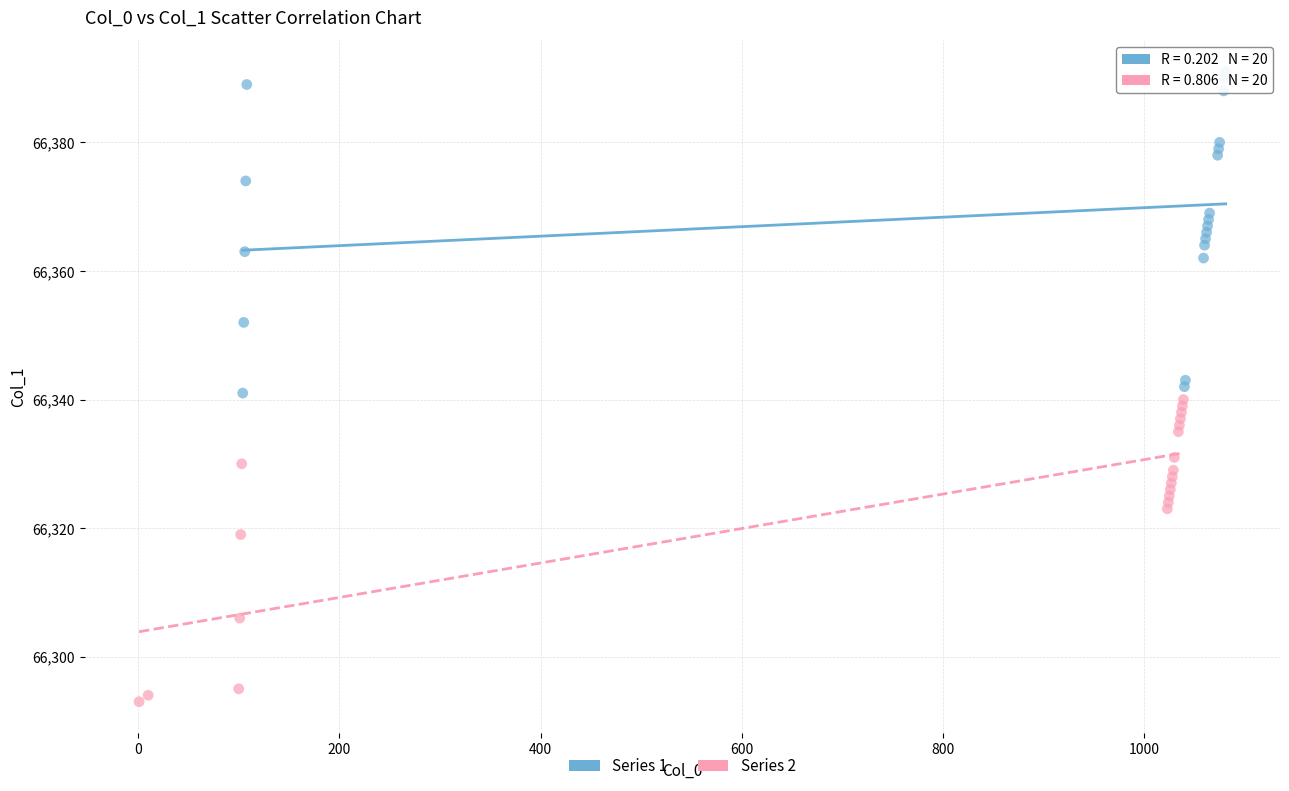

Which series contains the highest Y value?

Series 1